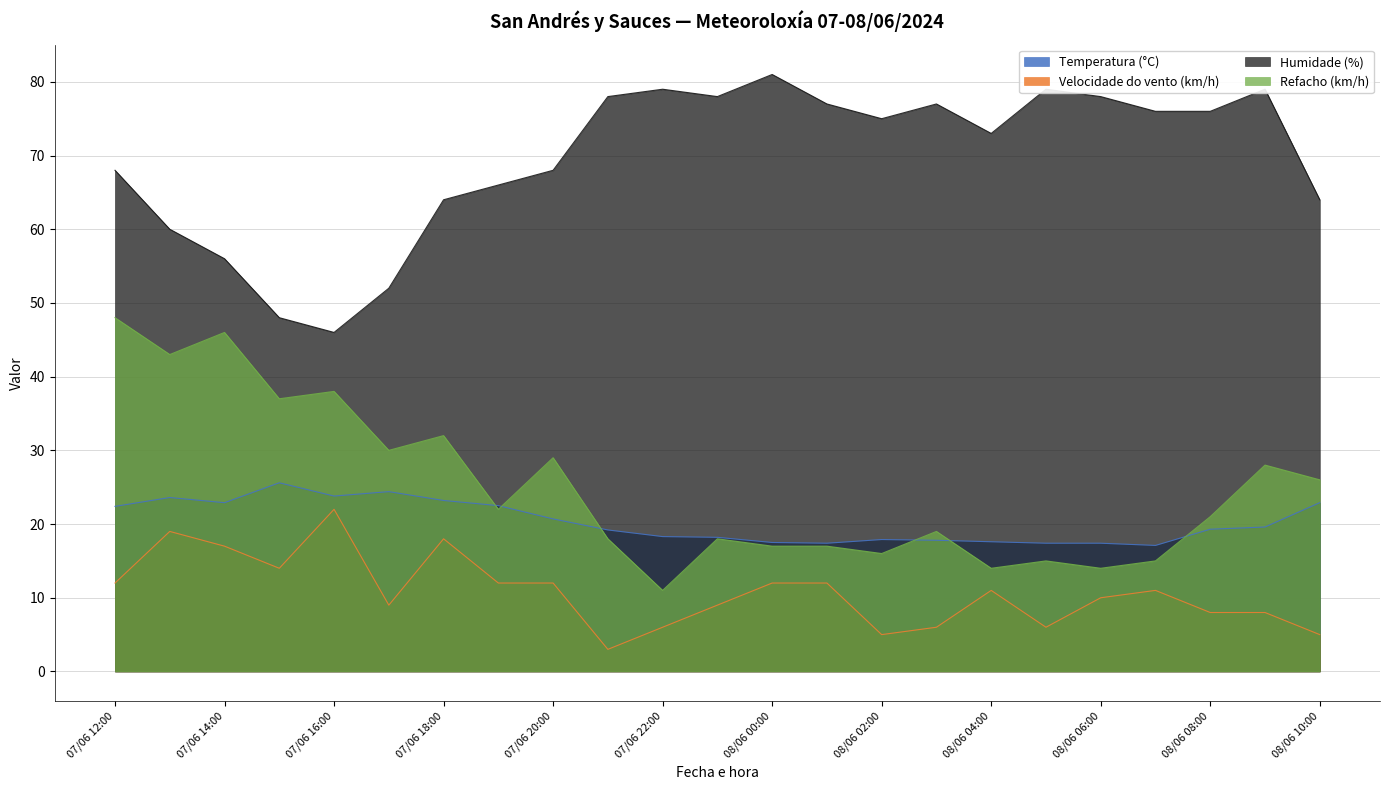

True or false: Temperatura (°C) has a value of 31.1 at 07/06 23:00.

False